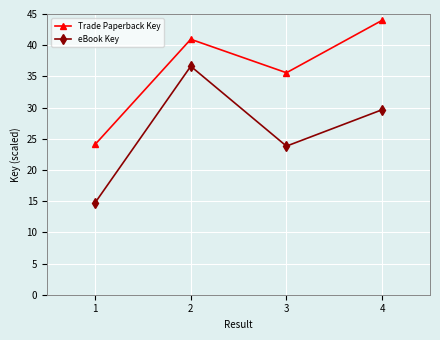

What is the difference between the maximum and minimum values in the eBook Key series?

21.9